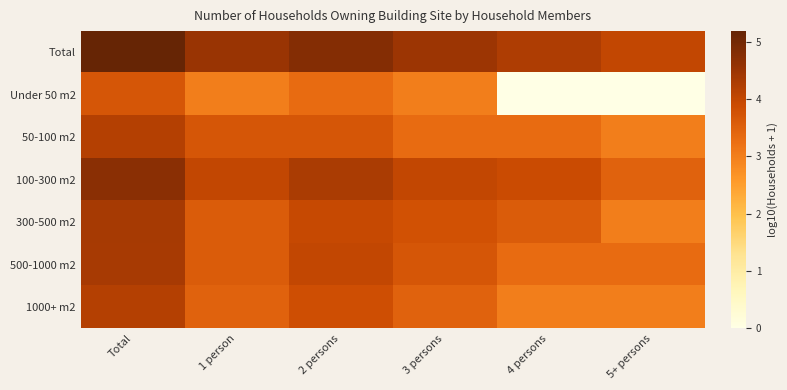

Rank the series by their maximum value, from lowest to highest.

Under 50 m2, 50-100 m2, 1000+ m2, 500-1000 m2, 300-500 m2, 100-300 m2, Total